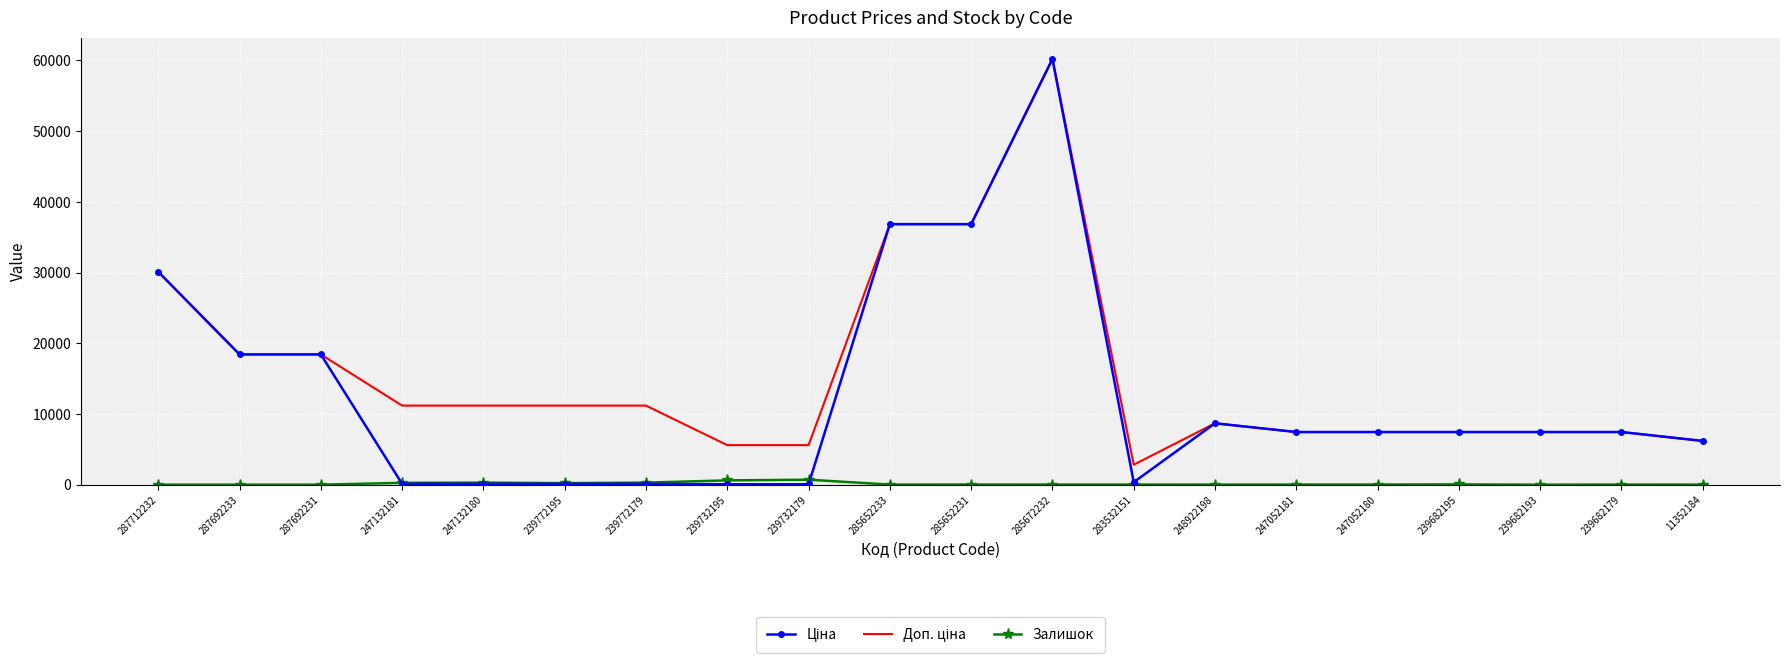

Which label corresponds to the largest value in the chart?

285672232